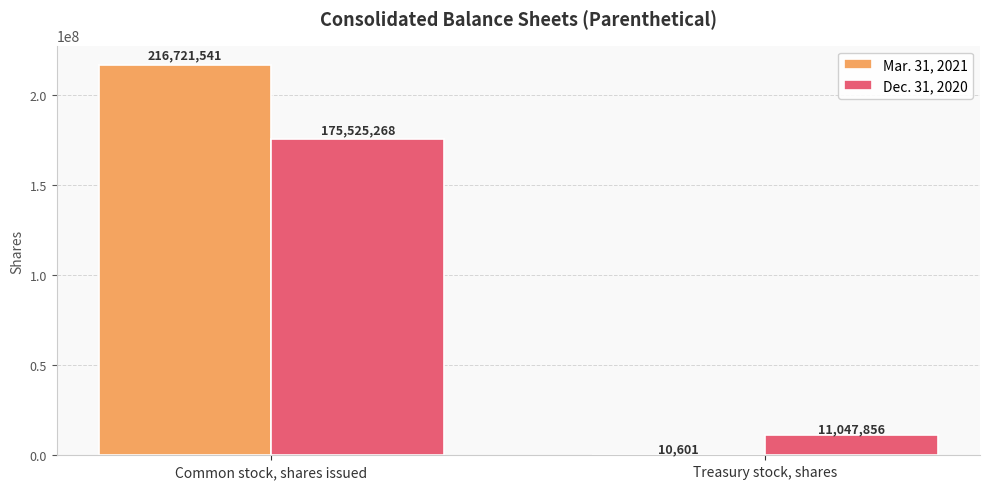

What is the sum of all Dec. 31, 2020 values?

186573124